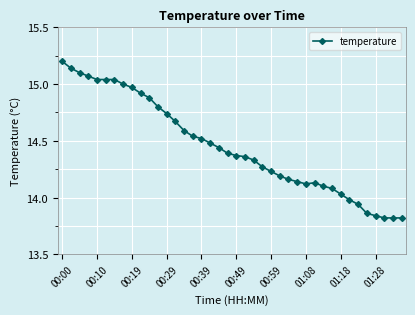

What is the value of the 1st point from the left?

15.2